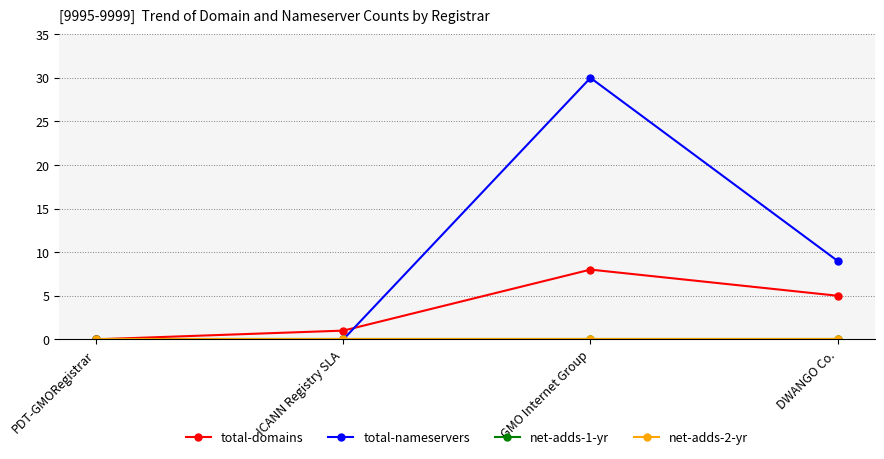

Is this an area chart (filled region under the line)?

No